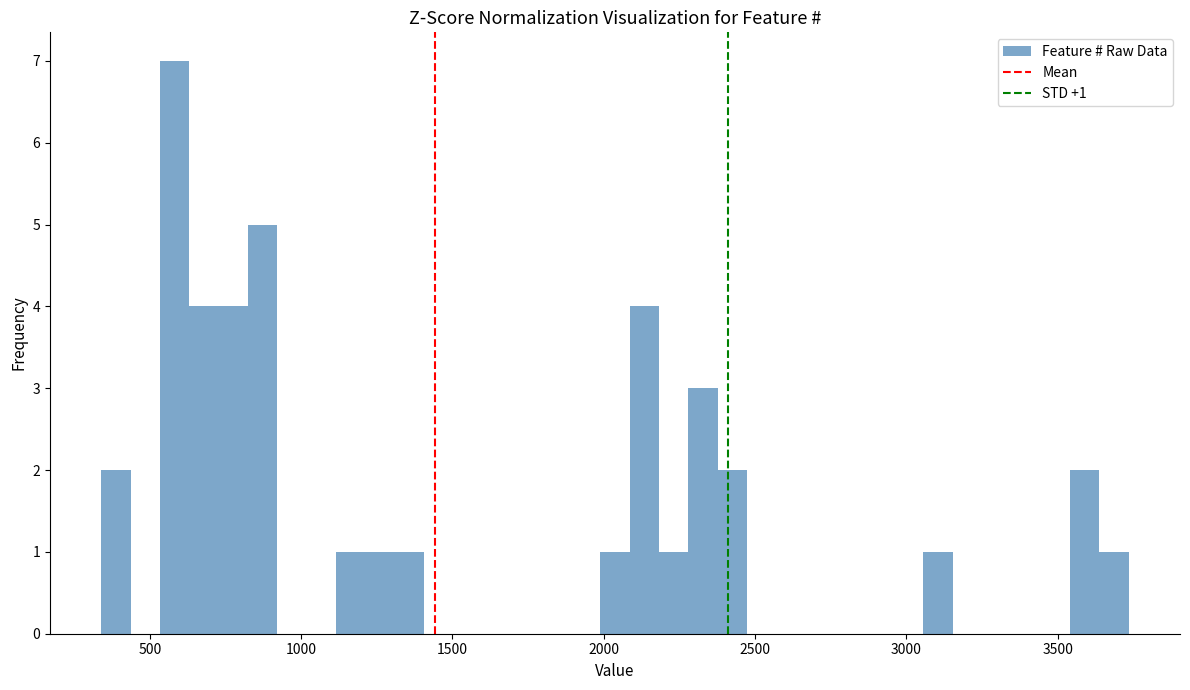

Around what value on the x-axis is the tallest bar? Give the approximate position of its centre, as read against the axis.

600